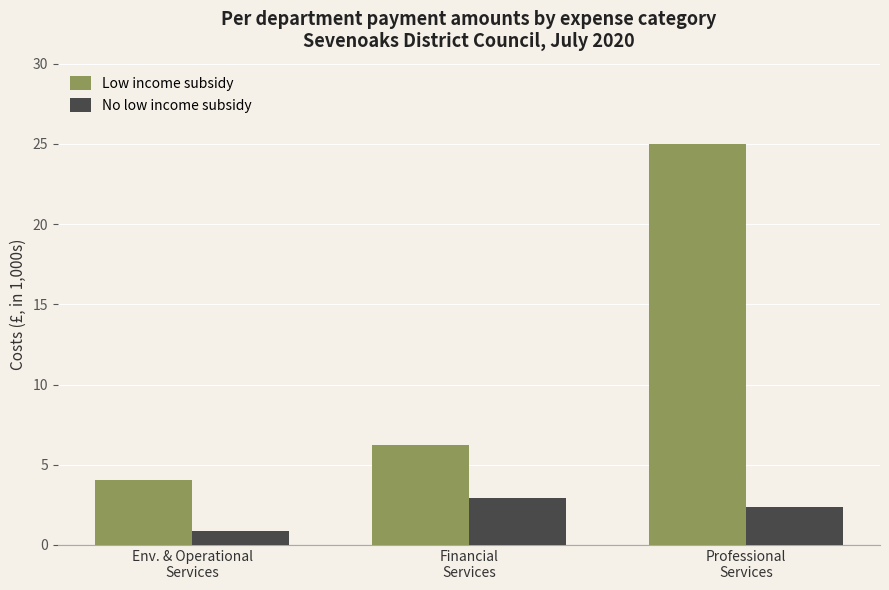

What is the label of the 2nd bar from the left?

Financial
Services